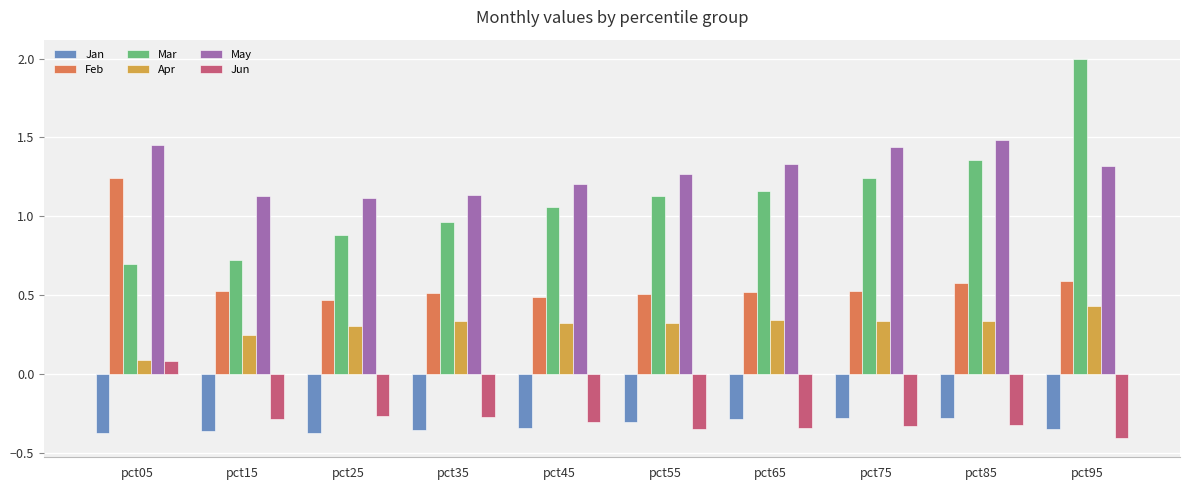

What are all the series names shown in the legend?

Jan, Feb, Mar, Apr, May, Jun